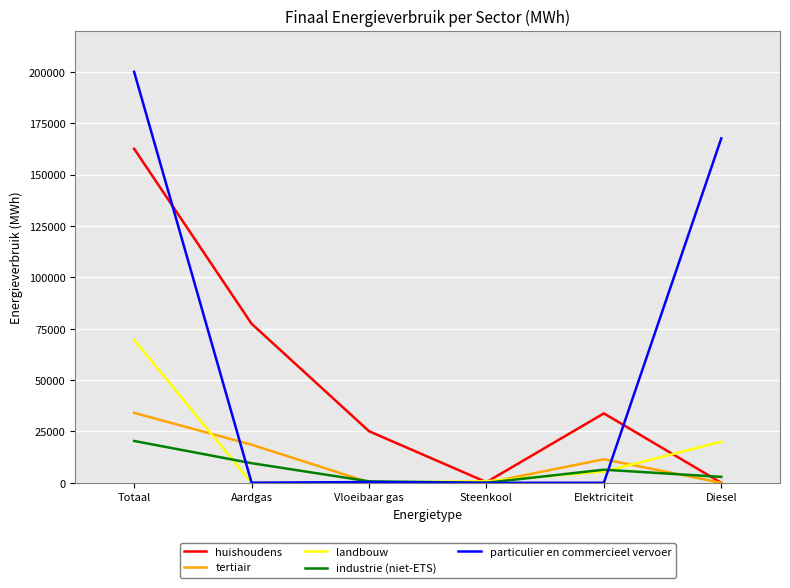

What is the maximum value shown in the chart?

200056.4